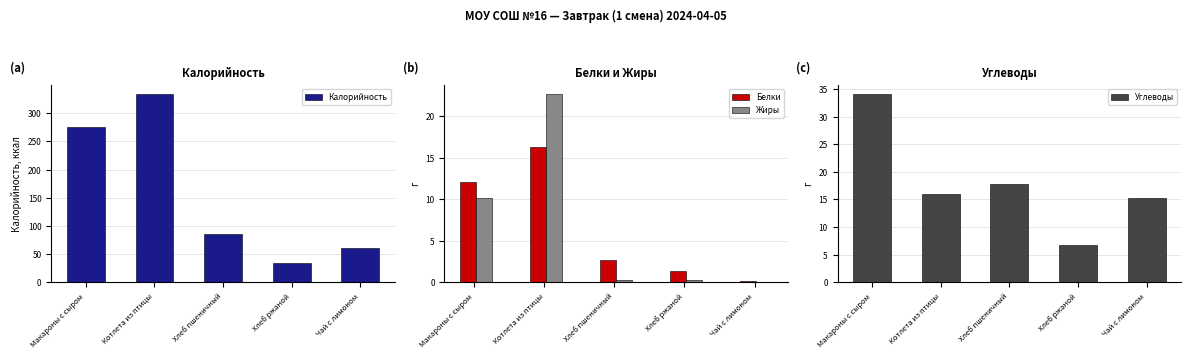

Which series has the widest spread of values?

Калорийность